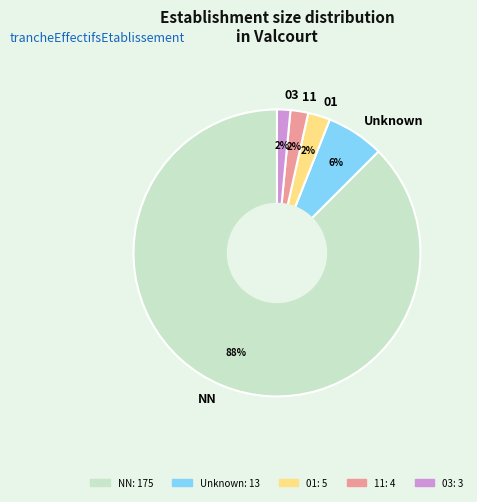

To the nearest percent, what is the average slice percentage?

20%